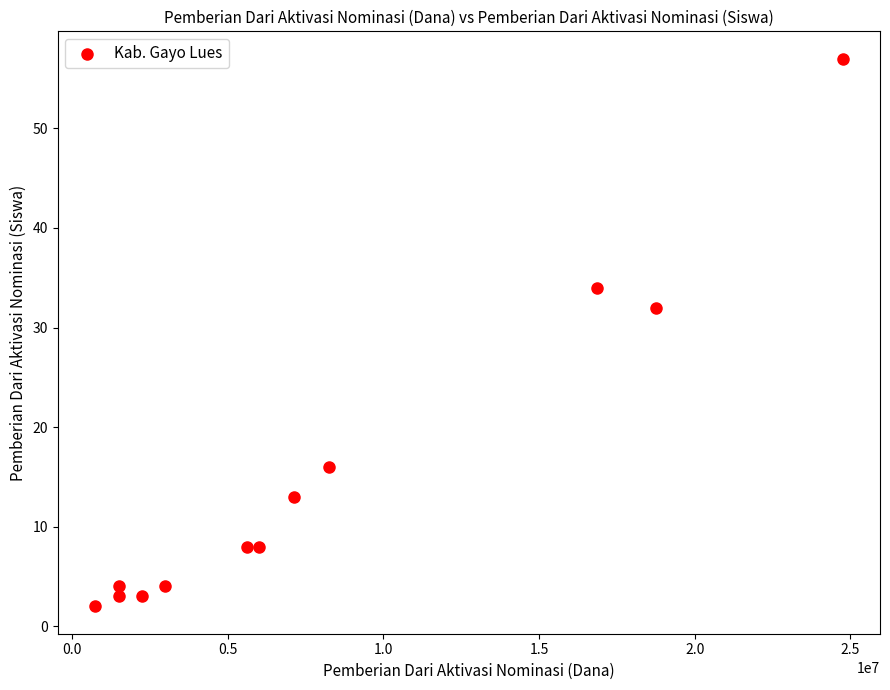

What is the range of X values (max minus min)?

24000000